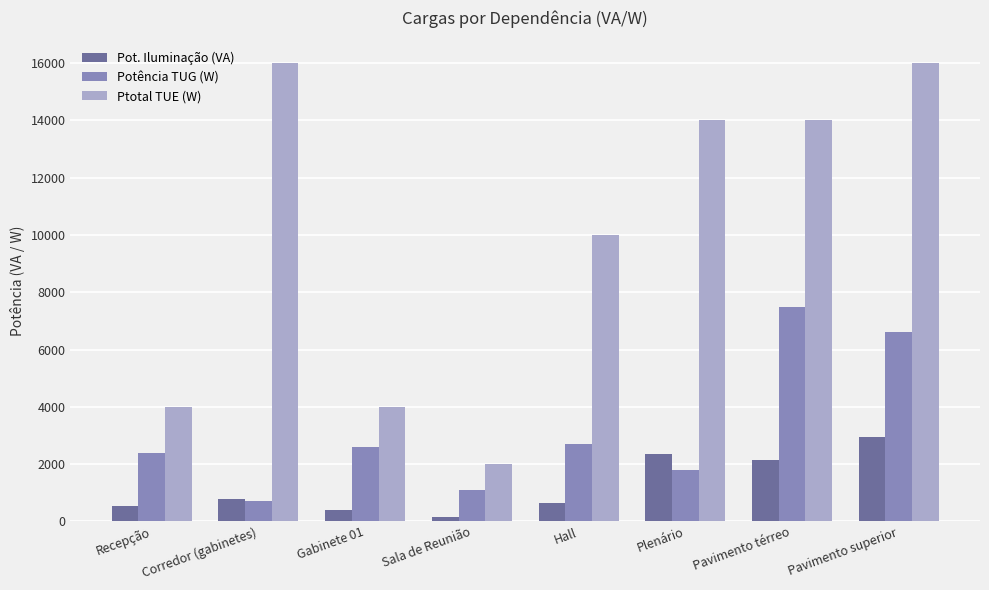

True or false: Ptotal TUE (W) has a value of 962 at Gabinete 01.

False